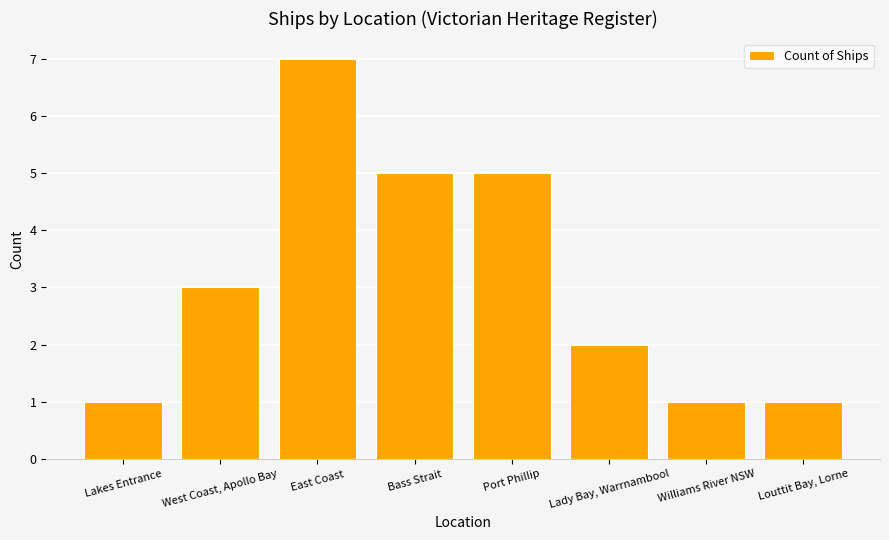

How many values are below 3?

4